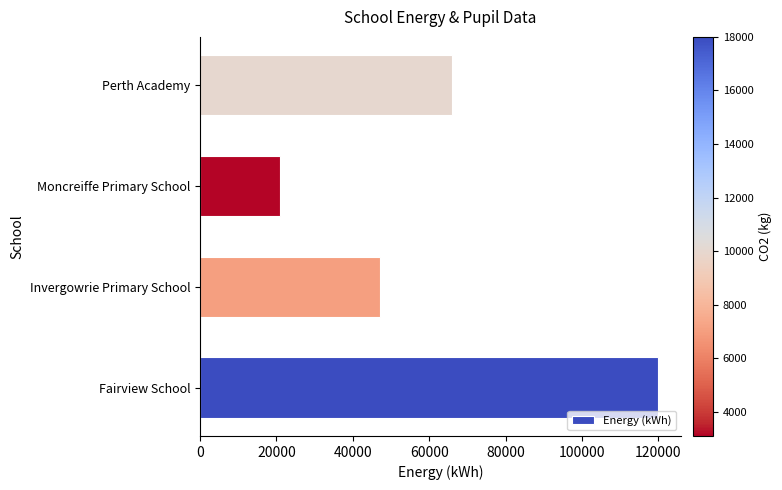

True or false: the data shows 35964 at Moncreiffe Primary School.

False